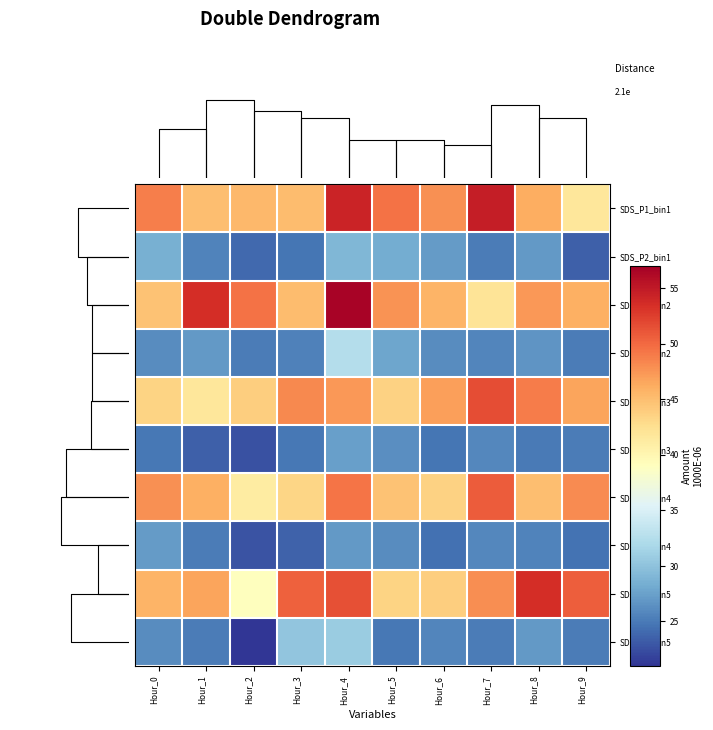

True or false: SDS_P1_bin2 has a value of 85.7 at Hour_4.

False